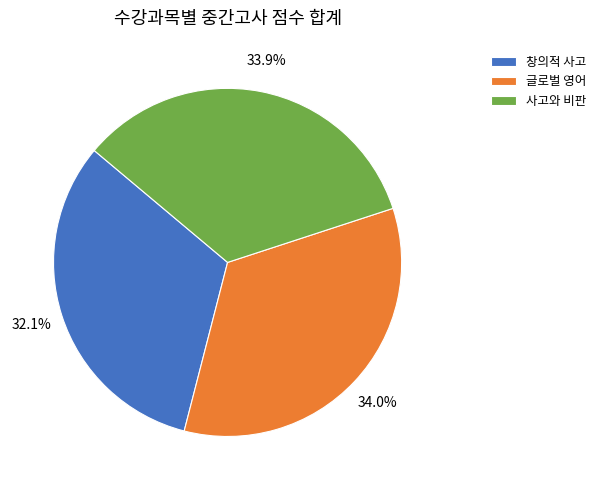

What is the ratio of the value at 창의적 사고 to the value at 사고와 비판?

0.9